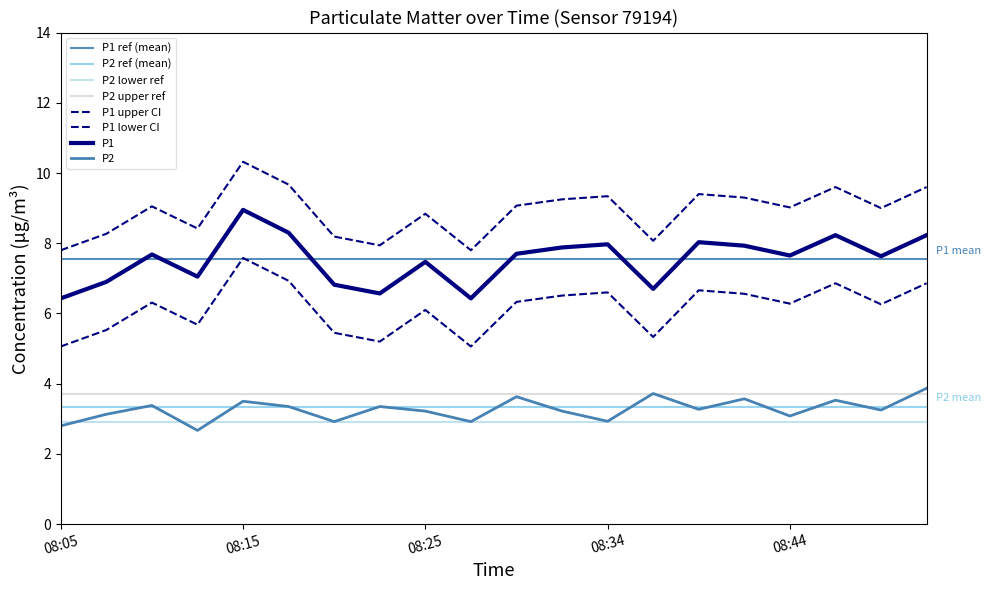

True or false: P1 has more than 2 interior local peaks.

True